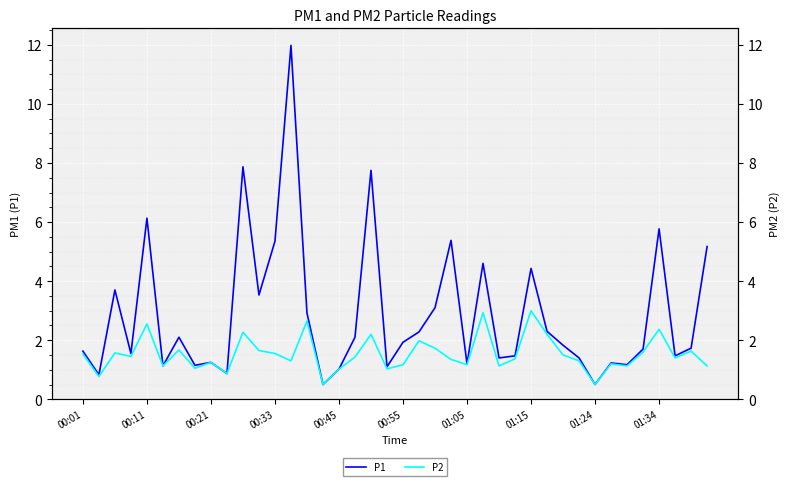

What is the total value across all series at 13?

13.3